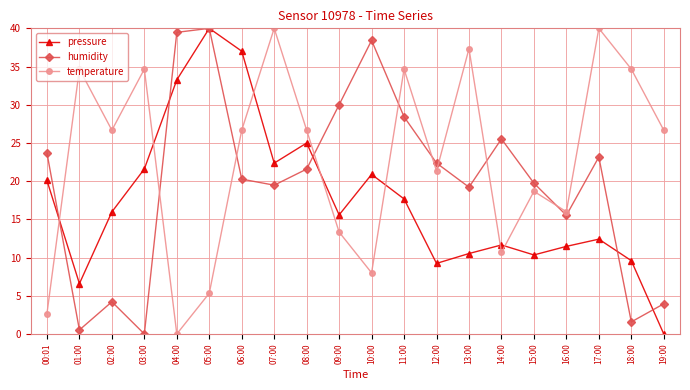

What are all the series names shown in the legend?

pressure, humidity, temperature